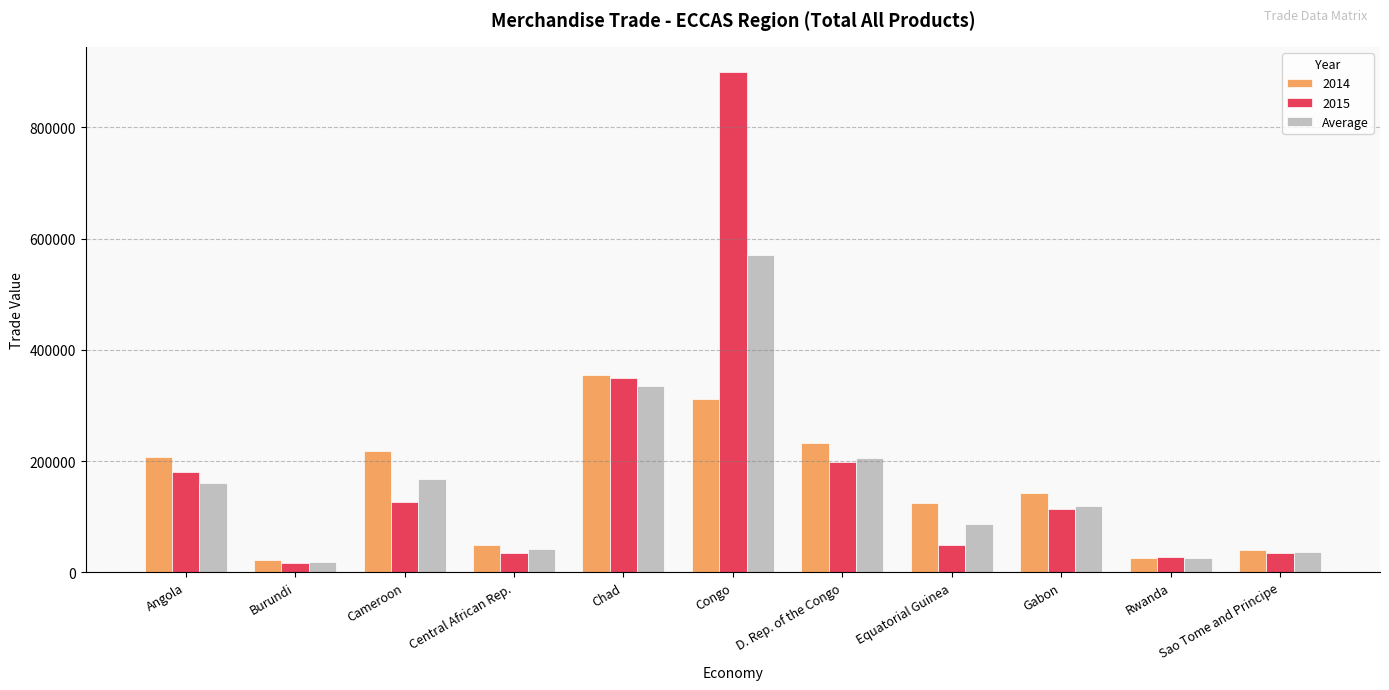

Are the bars horizontal?

No